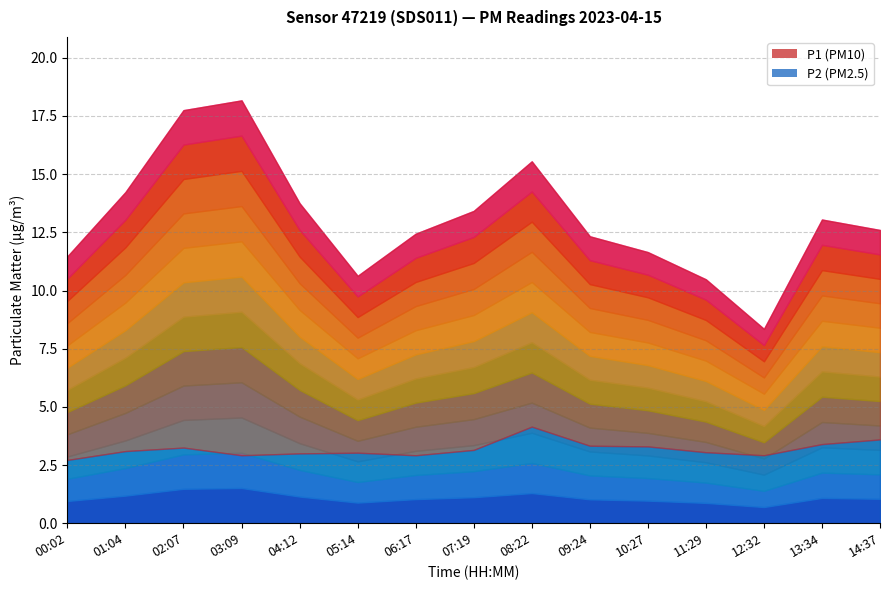

At which label does P1 first exceed 9?

01:04